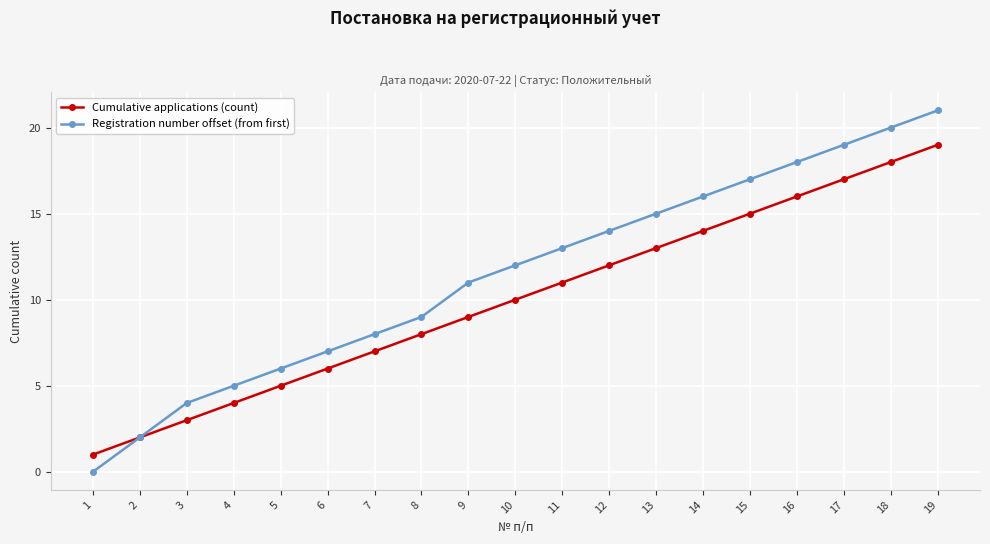

How many data points in Registration number offset (from first) are less than 12?

9